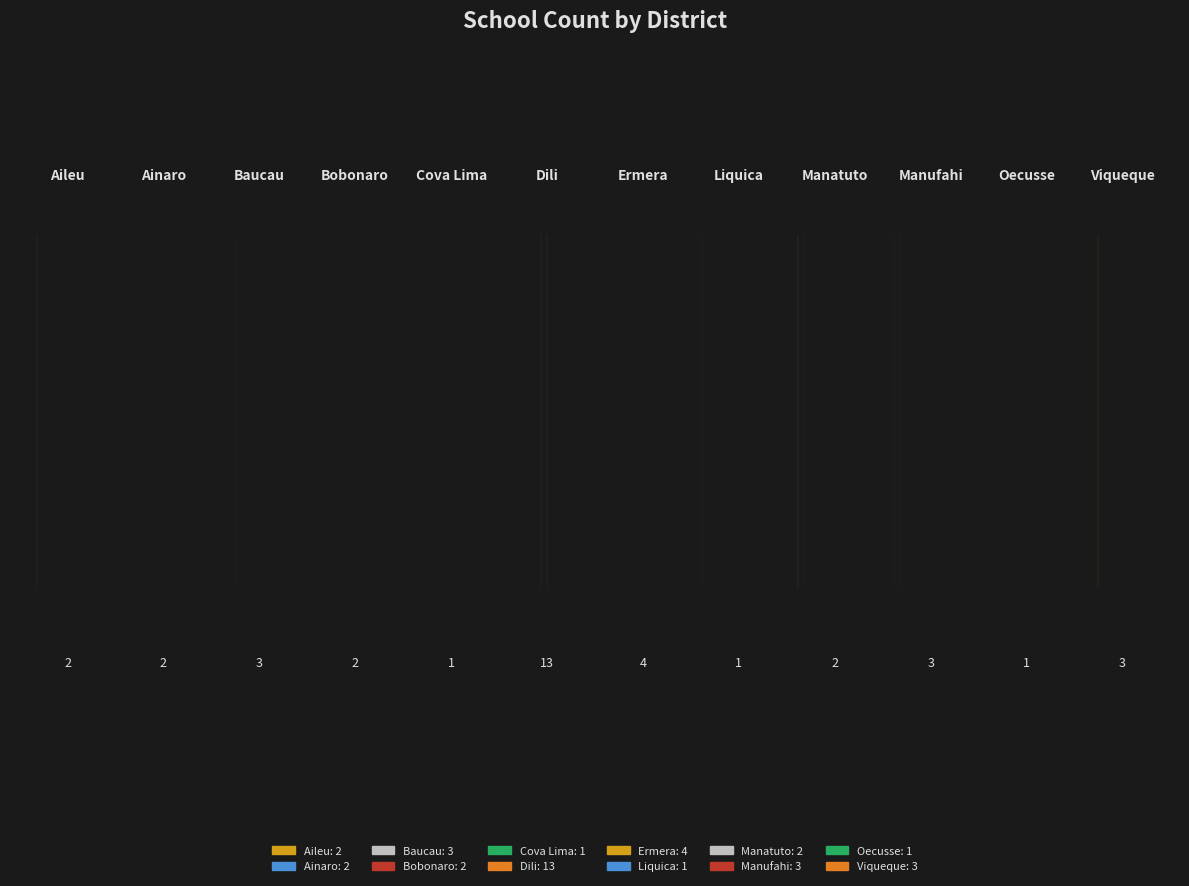

Reading right to left, transcribe all the data shown in this chart.

Viqueque=3	Oecusse=1	Manufahi=3	Manatuto=2	Liquica=1	Ermera=4	Dili=13	Cova Lima=1	Bobonaro=2	Baucau=3	Ainaro=2	Aileu=2